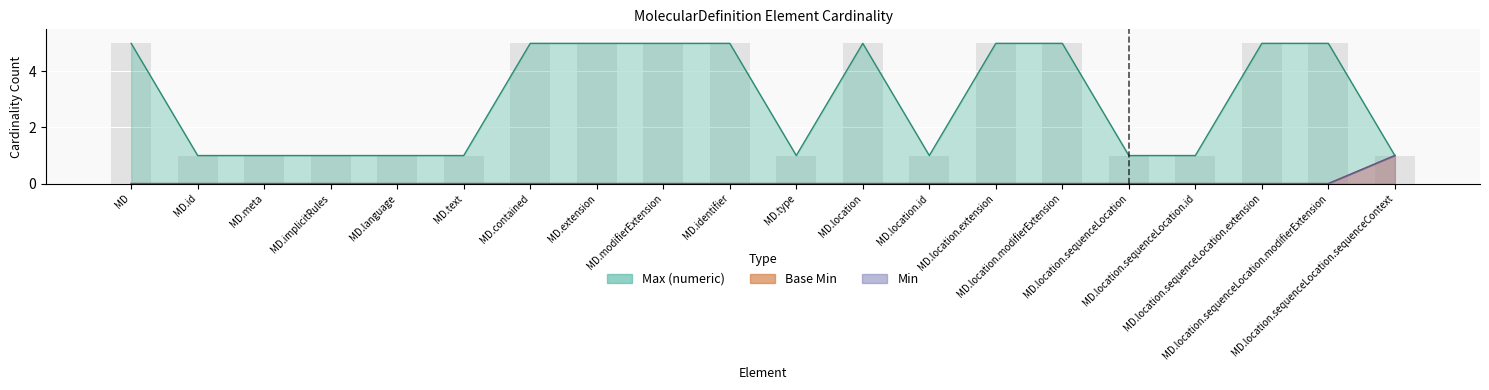

What is the total value across all series at MD.location.sequenceLocation.sequenceContext?

3